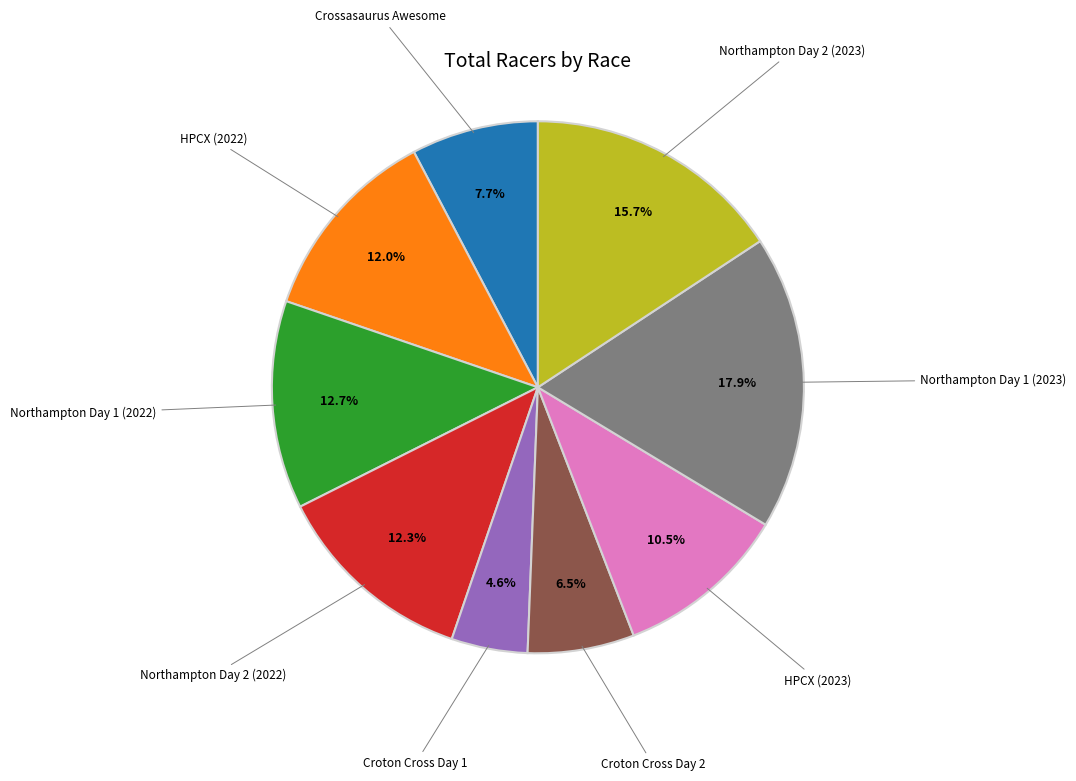

To the nearest percent, what is the difference between the largest and smallest slice percentages?

13%